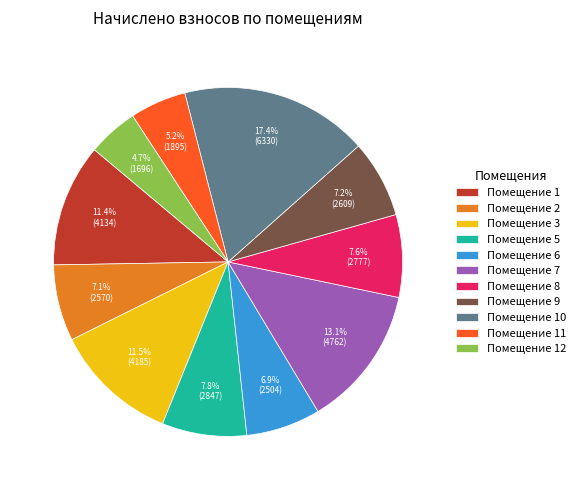

Which slice is the smallest?

Помещение 12